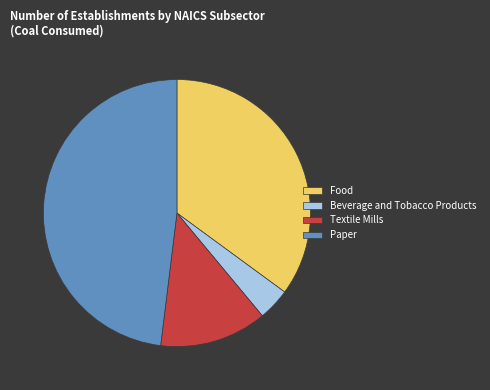

Is it true that Food is 35% of the pie?

True